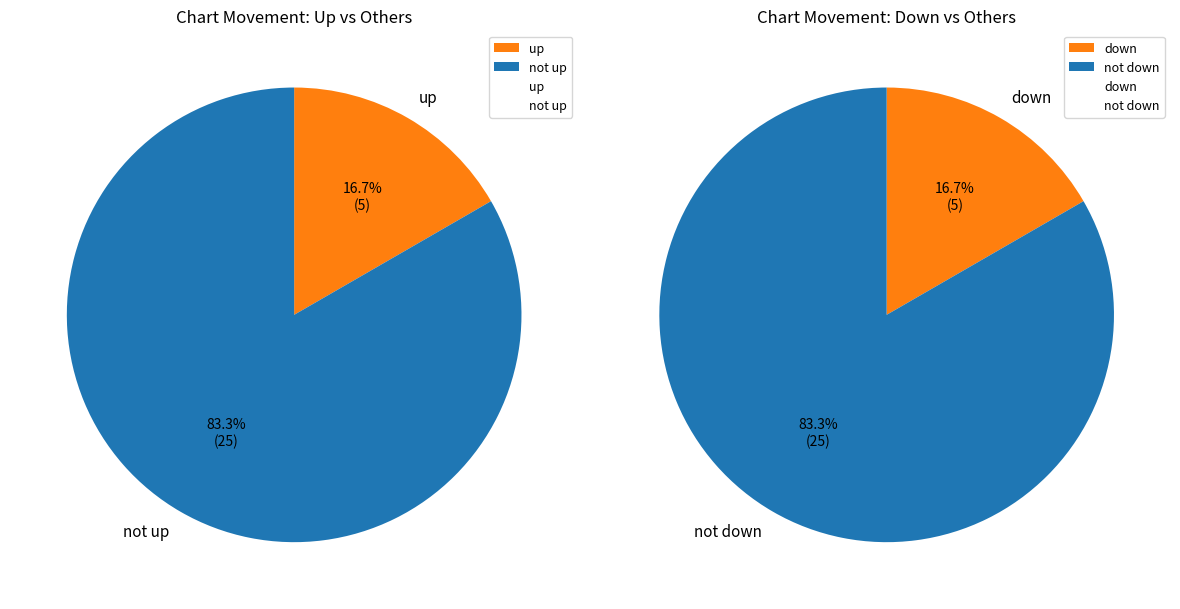

Which slice is the smallest?

up